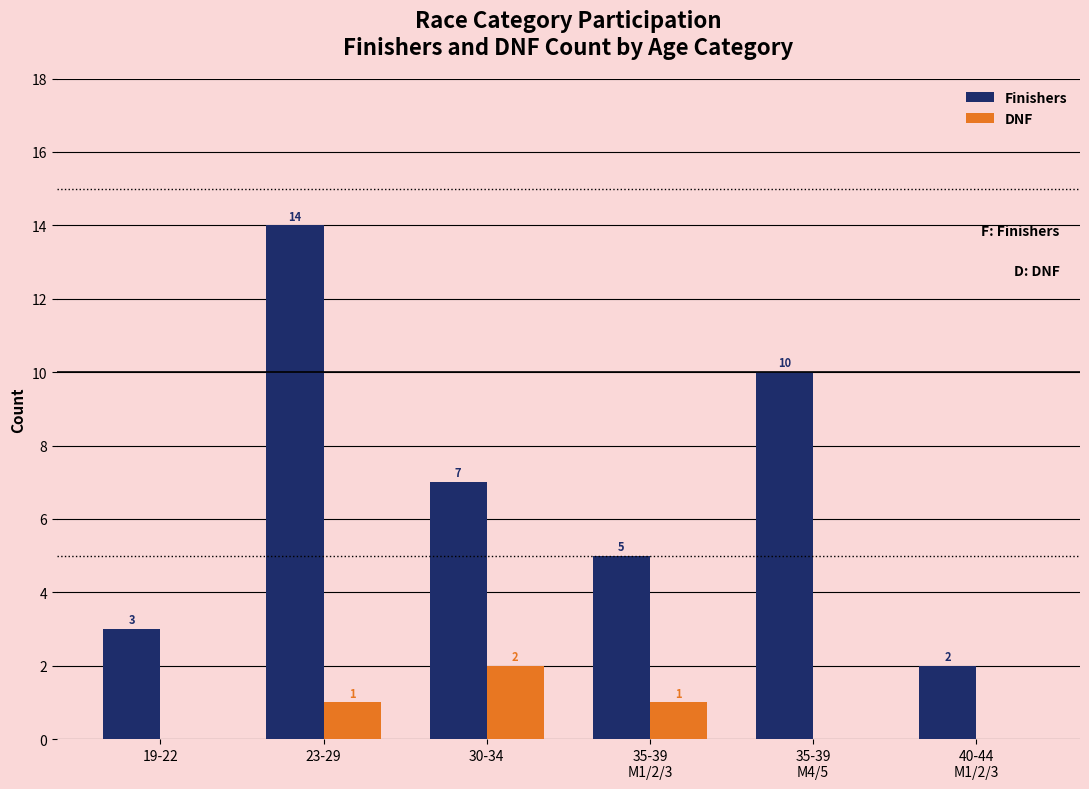

What is the spread (max minus min) of values at 19-22?

3